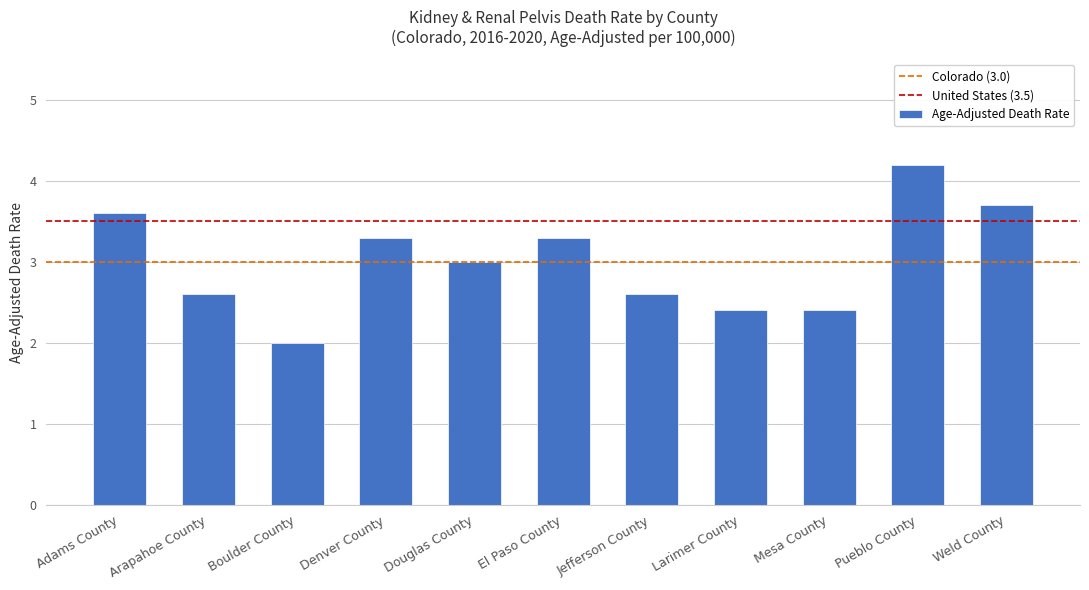

What is the greatest value displayed?

4.2